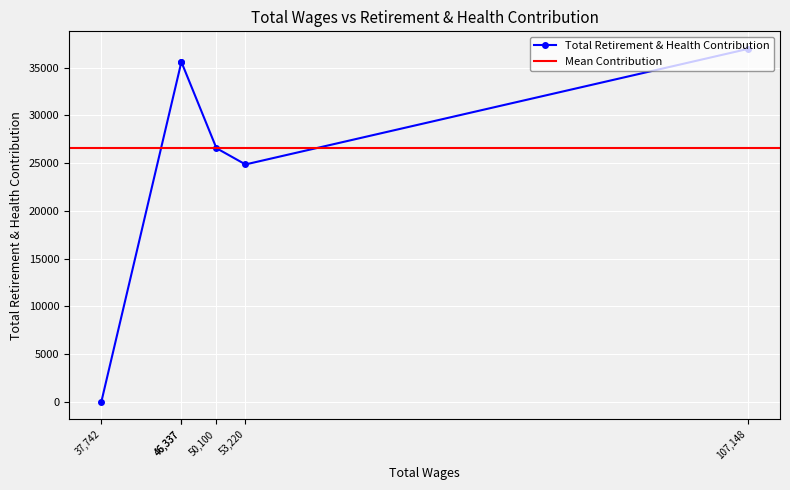

What is the label of the 4th point from the right?

50100.0